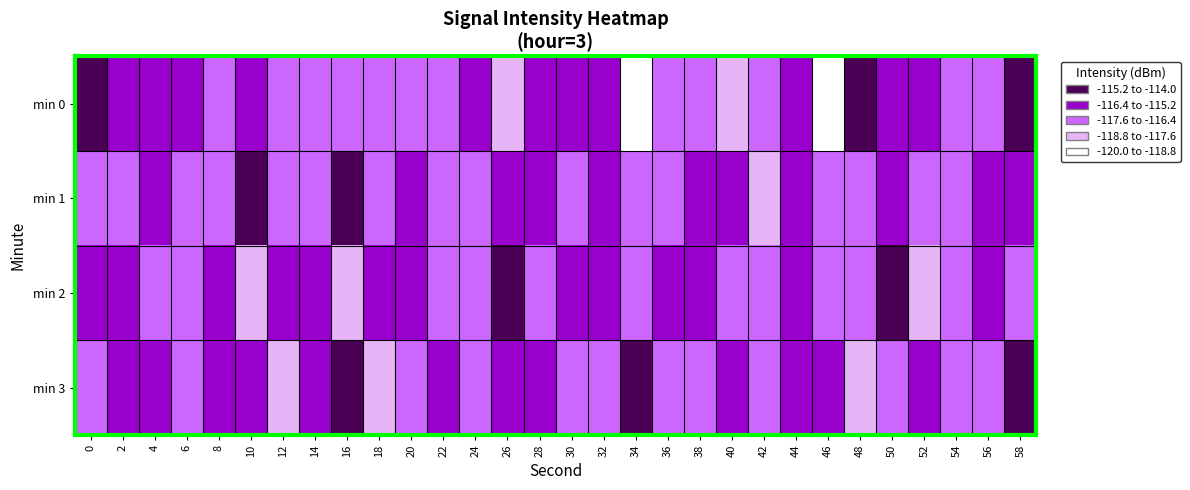

At which category does the chart reach its minimum across all series?

46